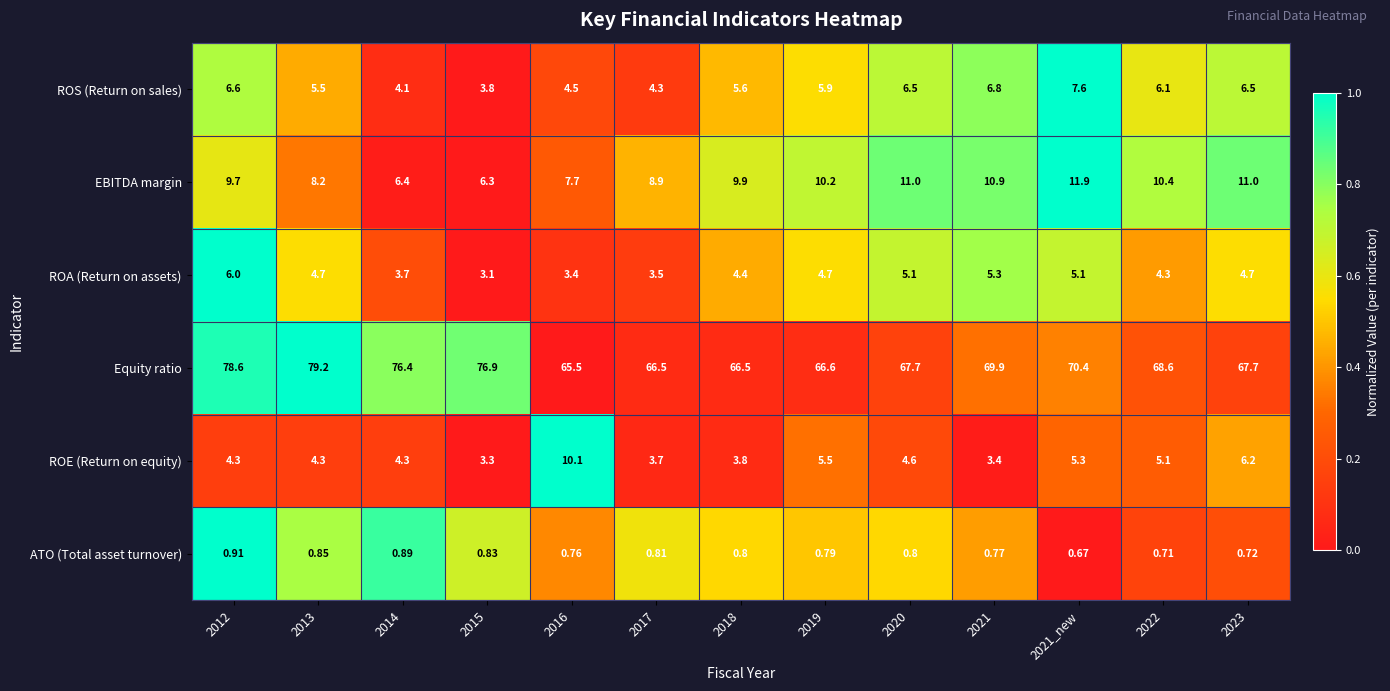

List the series in order of their peak value, highest first.

Equity ratio, EBITDA margin, ROE (Return on equity), ROS (Return on sales), ROA (Return on assets), ATO (Total asset turnover)